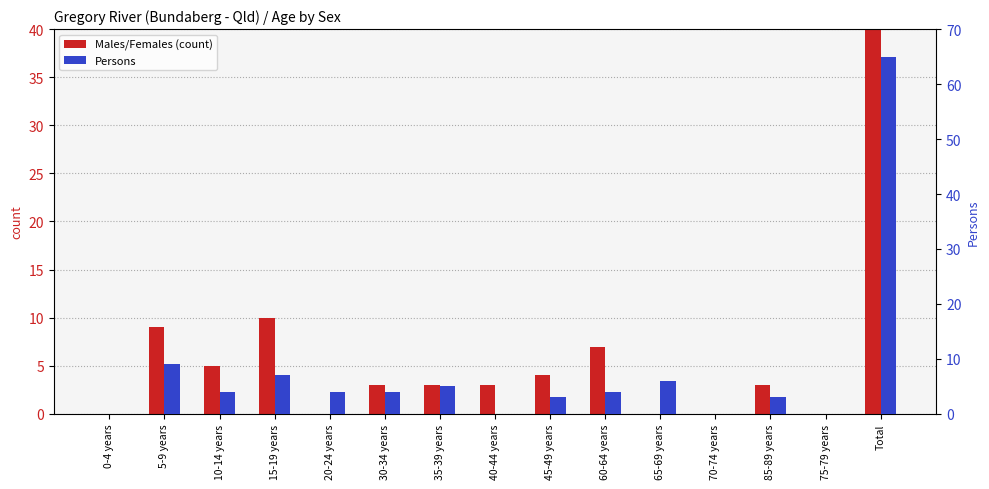

What position from the right is 15-19 years?

12